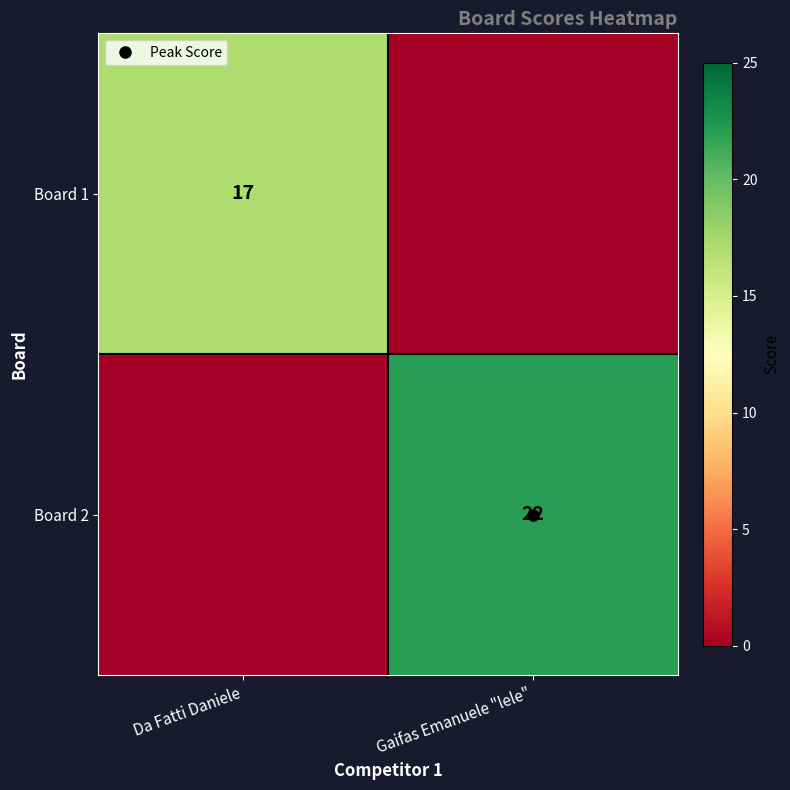

Rank the series at Da Fatti Daniele from lowest to highest value.

Board 2, Board 1